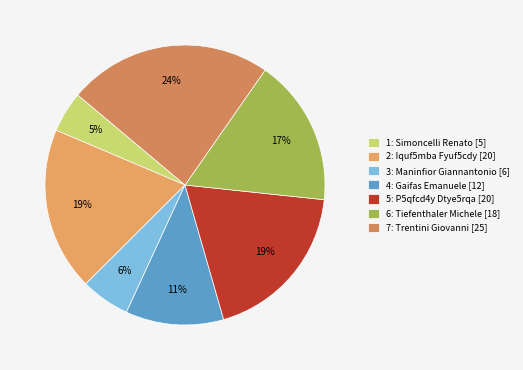

To the nearest percent, what percentage of the pie is 1: Simoncelli Renato?

5%